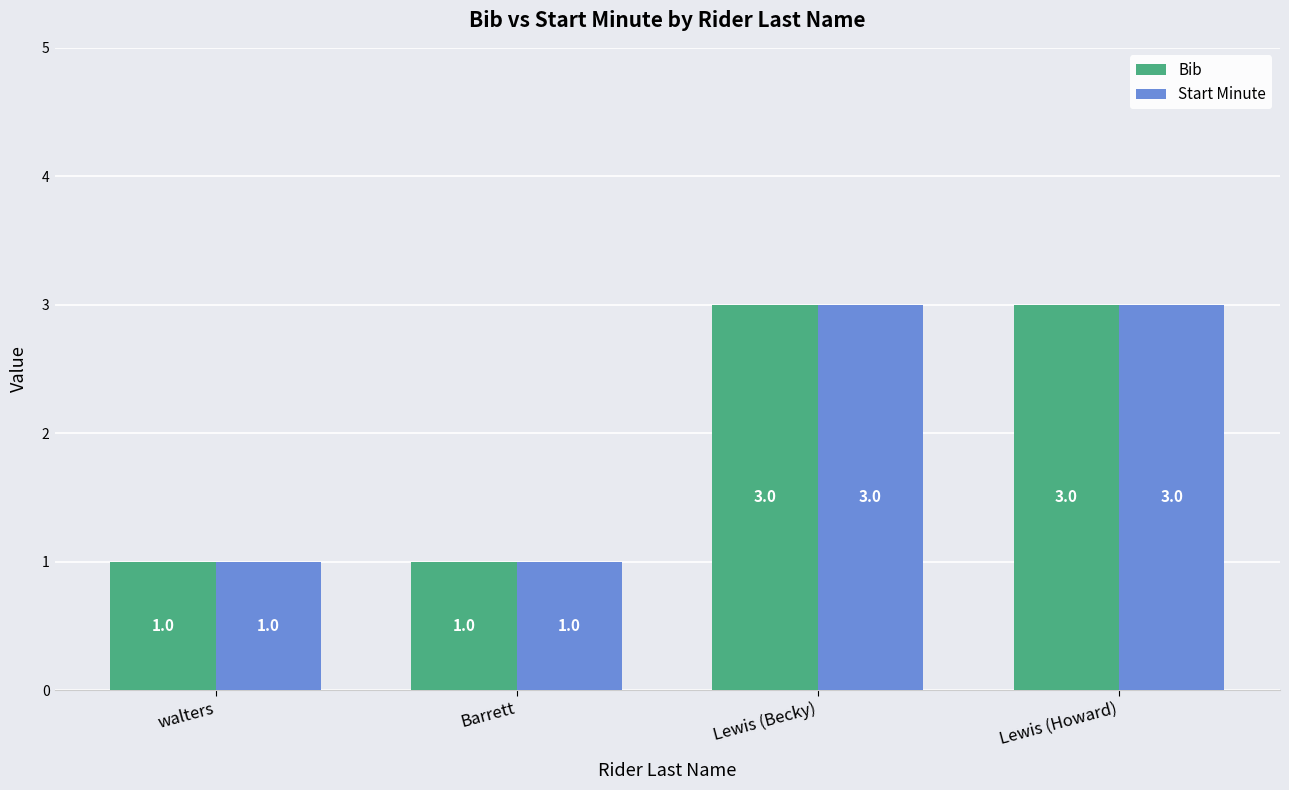

What position from the right is Barrett?

3